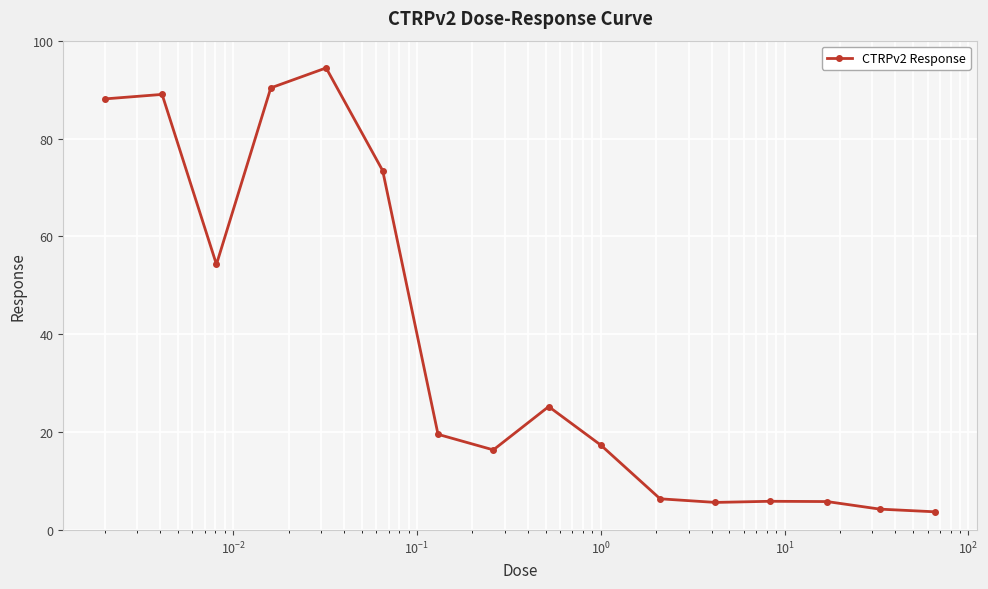

What is the value of the 14th point from the left?

5.8